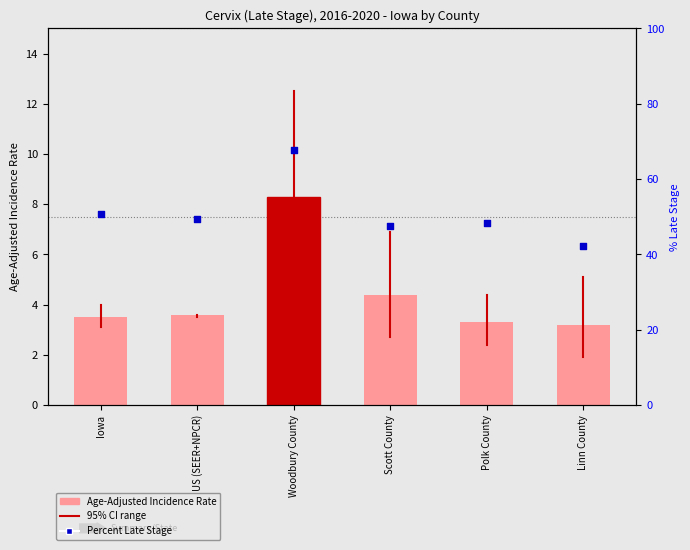

Is the value of Age-Adjusted Incidence Rate at Linn County greater than the value of Percent Late Stage at Woodbury County?

No